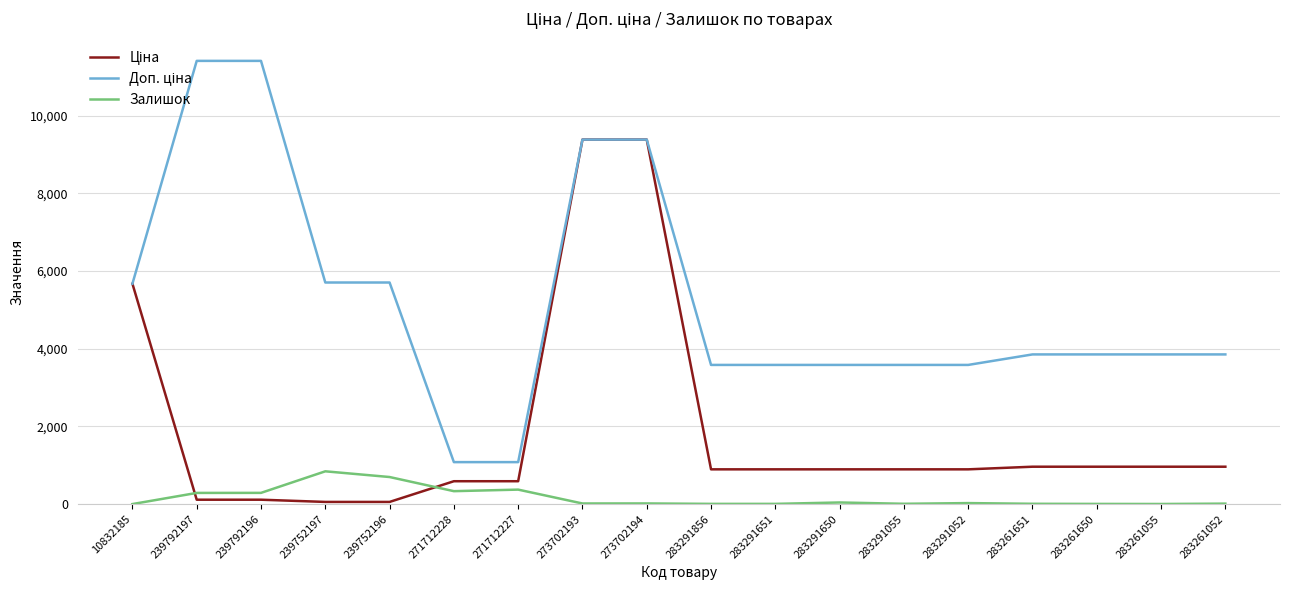

What position from the left is 283291055?

13